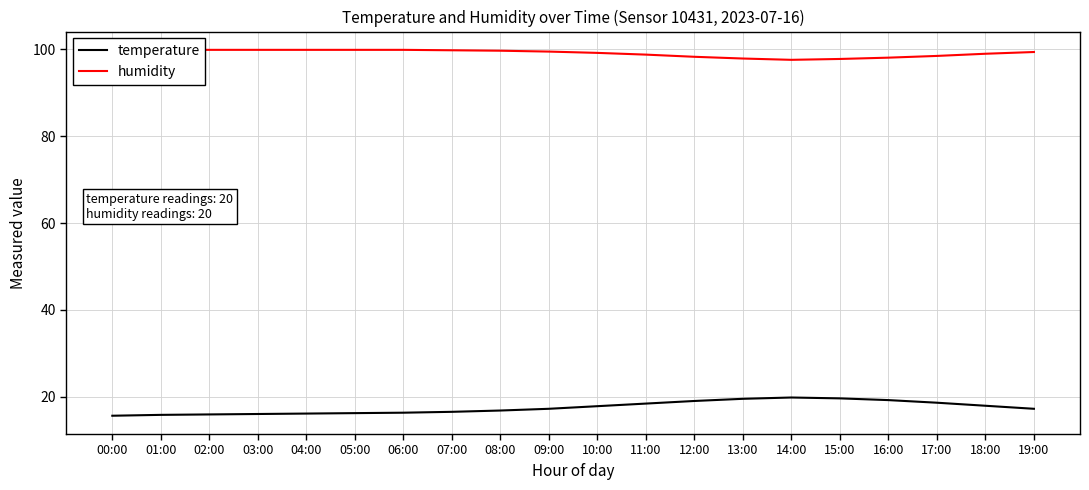

True or false: temperature and humidity cross at least once.

False